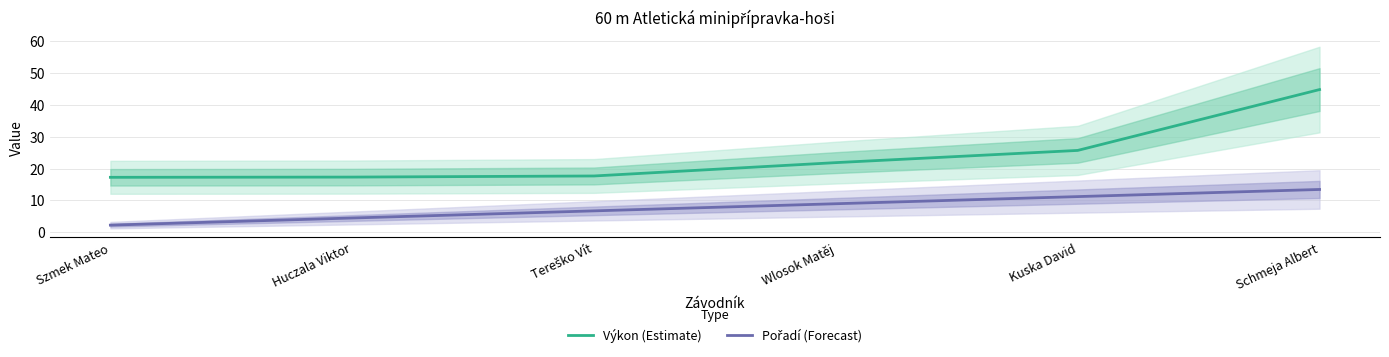

True or false: Výkon (Estimate) has a value of 17.3 at Huczala Viktor.

True